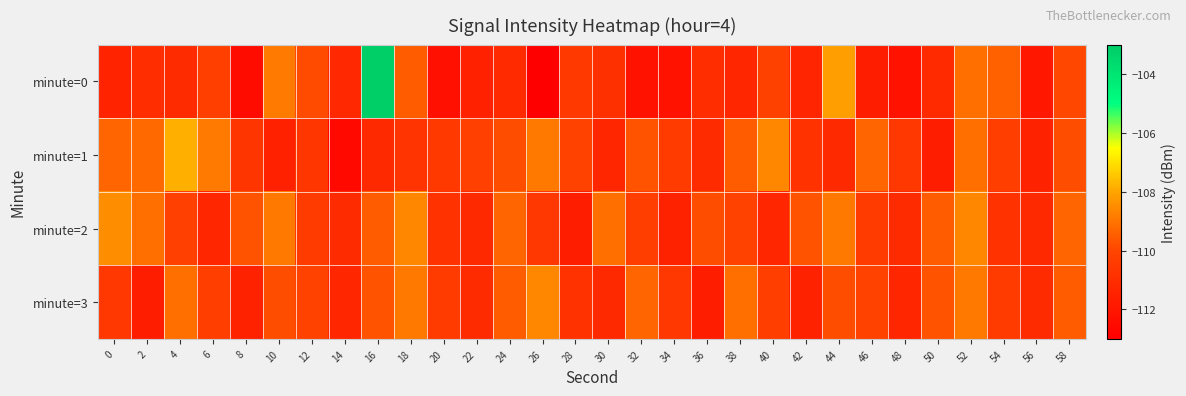

At which category is the sum across all series the highest?

16